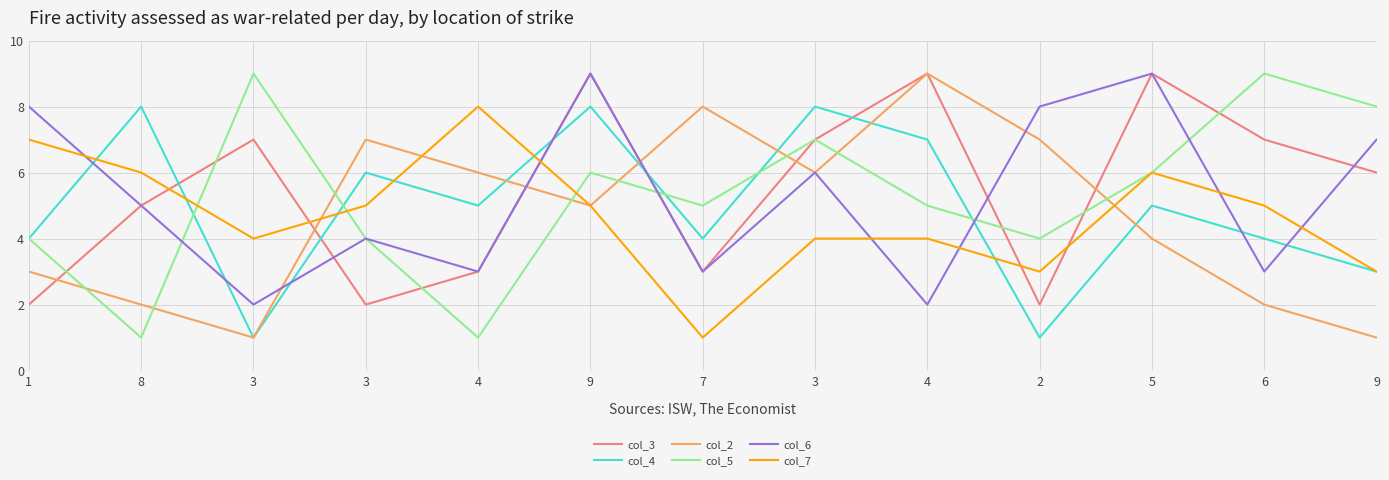

What are all the series names shown in the legend?

col_3, col_4, col_2, col_5, col_6, col_7